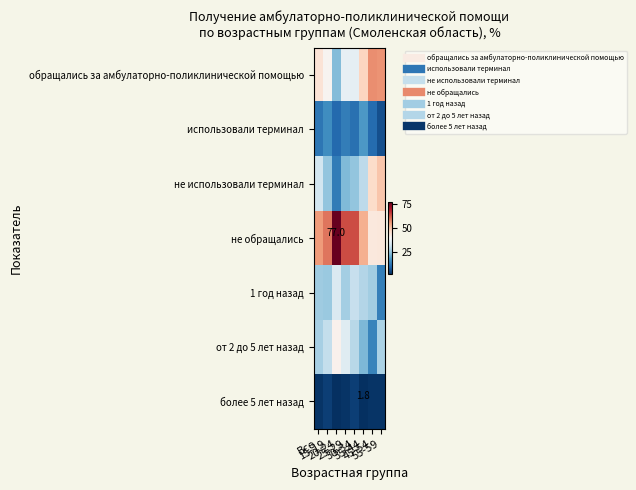

What is the minimum value for использовали терминал?

6.4